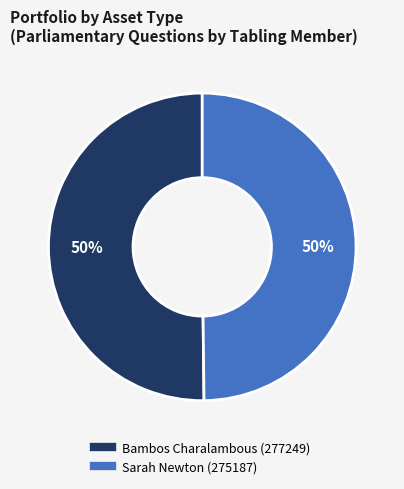

Approximately how many times larger is the value at Sarah Newton (275187) compared to Bambos Charalambous (277249)?

1.0